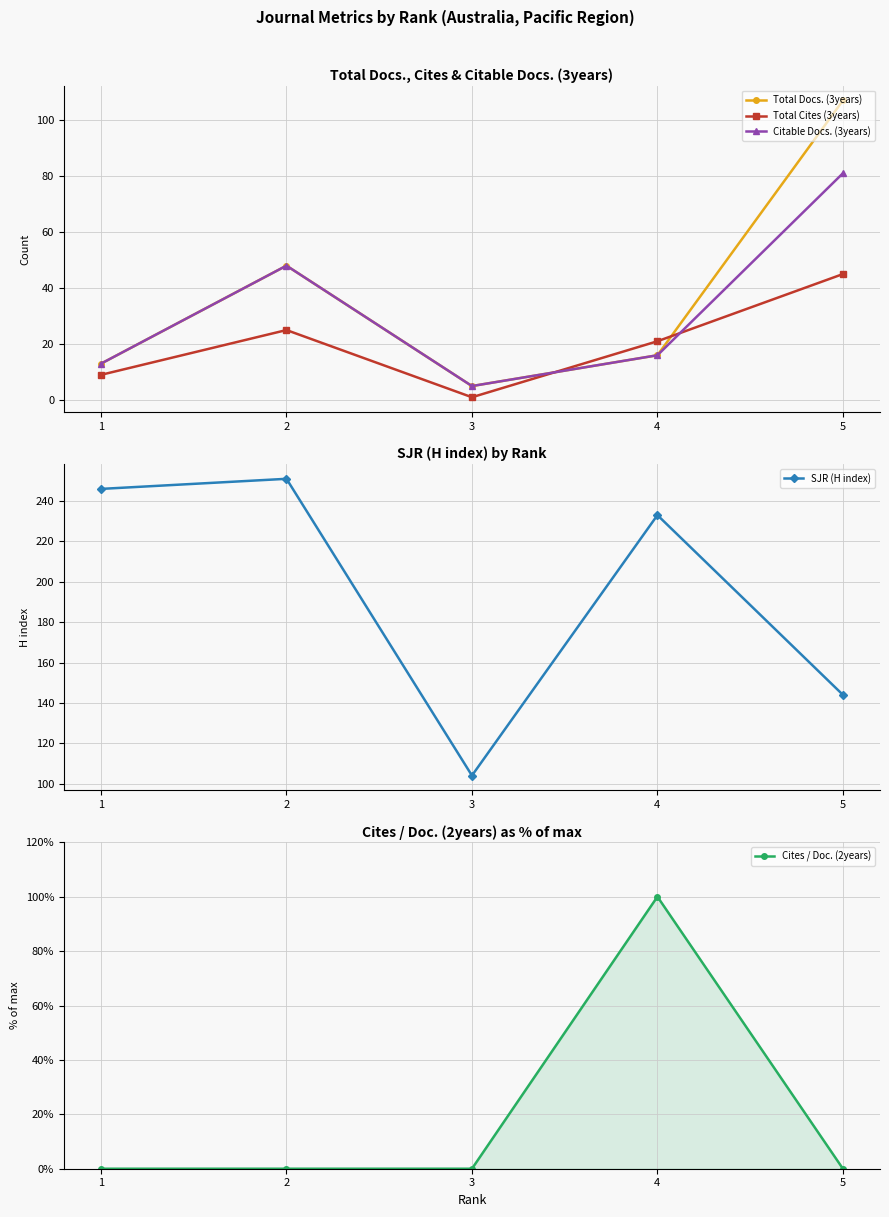

How many interior local peaks does the SJR (H index) series have?

2